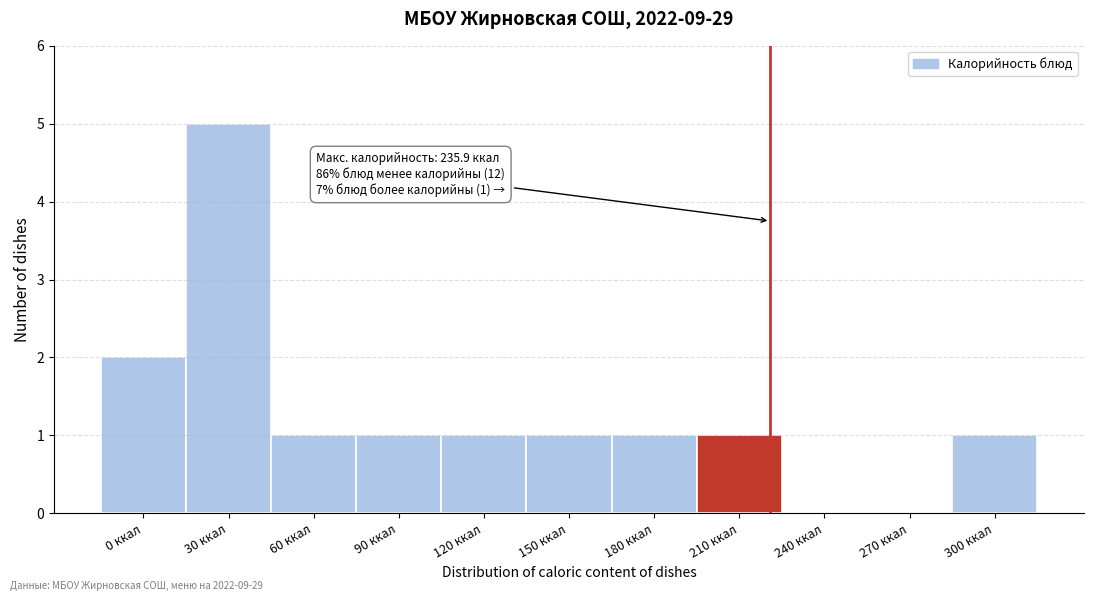

Reading left to right, extract all data points from this chart.

0 ккал=2	30 ккал=5	60 ккал=1	90 ккал=1	120 ккал=1	150 ккал=1	180 ккал=1	210 ккал=1	240 ккал=0	270 ккал=0	300 ккал=1